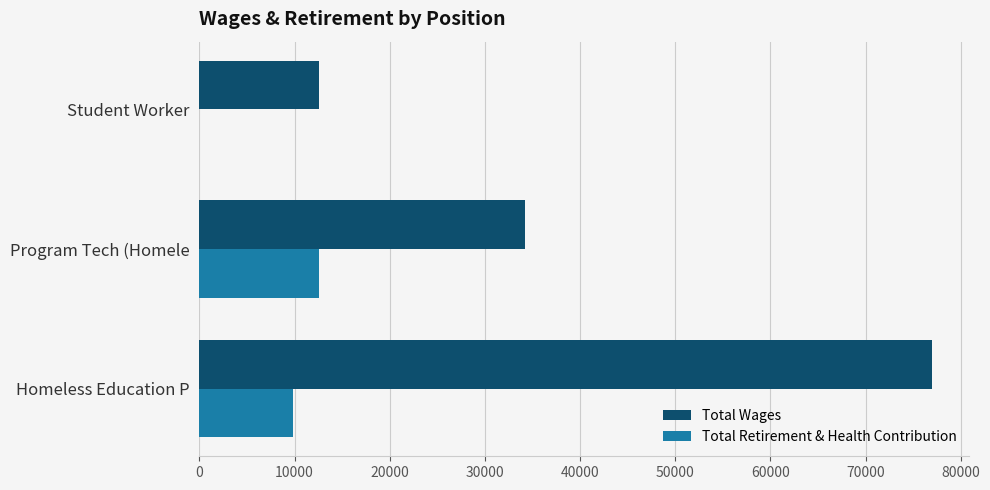

What is the sum of all Total Wages values?

123834